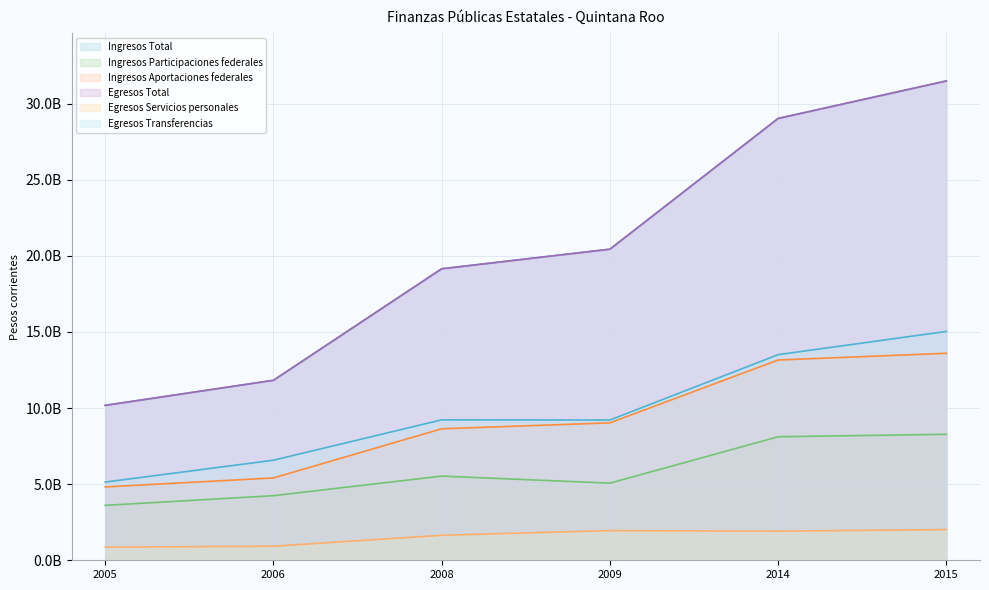

Reading right to left, transcribe all the data shown in this chart.

Ingresos Total: 31485017000	29020060884	20433430000	19146021000	11821394000	10175788000
Ingresos Participaciones federales: 8275981000	8113134702	5067582000	5530291000	4243803000	3607153000
Ingresos Aportaciones federales: 13596045000	13154605473	9026610000	8638304000	5408721000	4818070000
Egresos Total: 31485017000	29020060884	20433430000	19146021000	11821394000	10175788000
Egresos Servicios personales: 2015185240	1912881721	1948832245	1640829306	923872457	862572825
Egresos Transferencias: 15030693506	13504221864	9212608691	9224234777	6572529898	5135266234